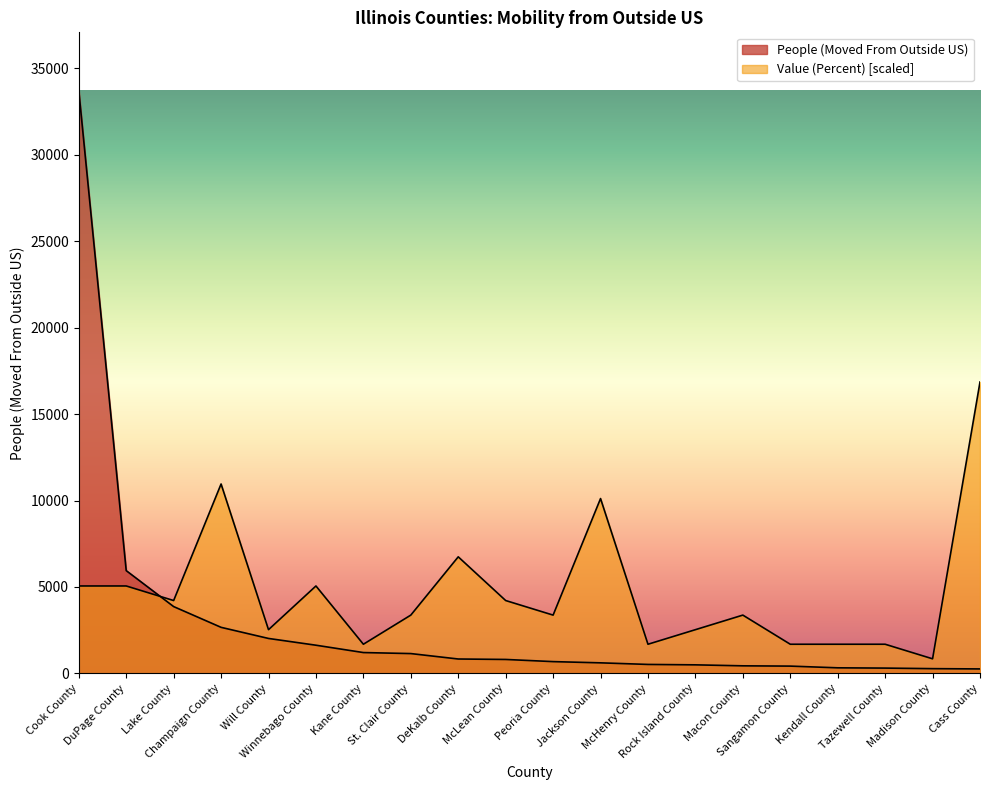

Which series has the largest range (max minus min)?

People (Moved From Outside US)